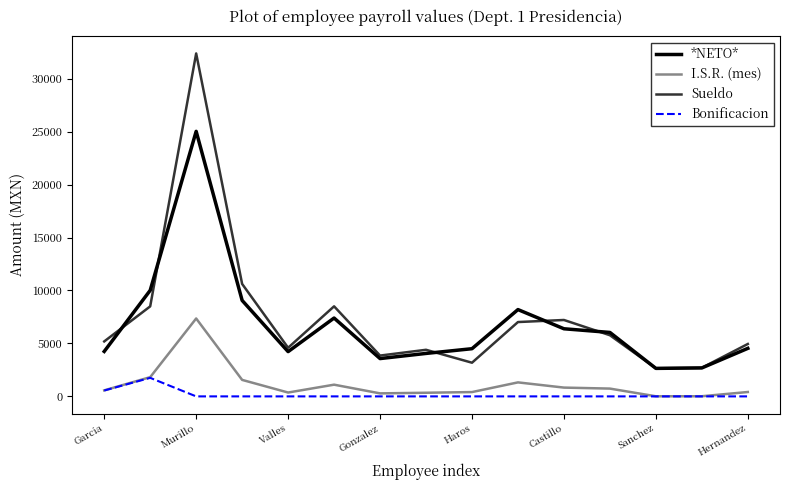

Which series has the widest spread of values?

Sueldo